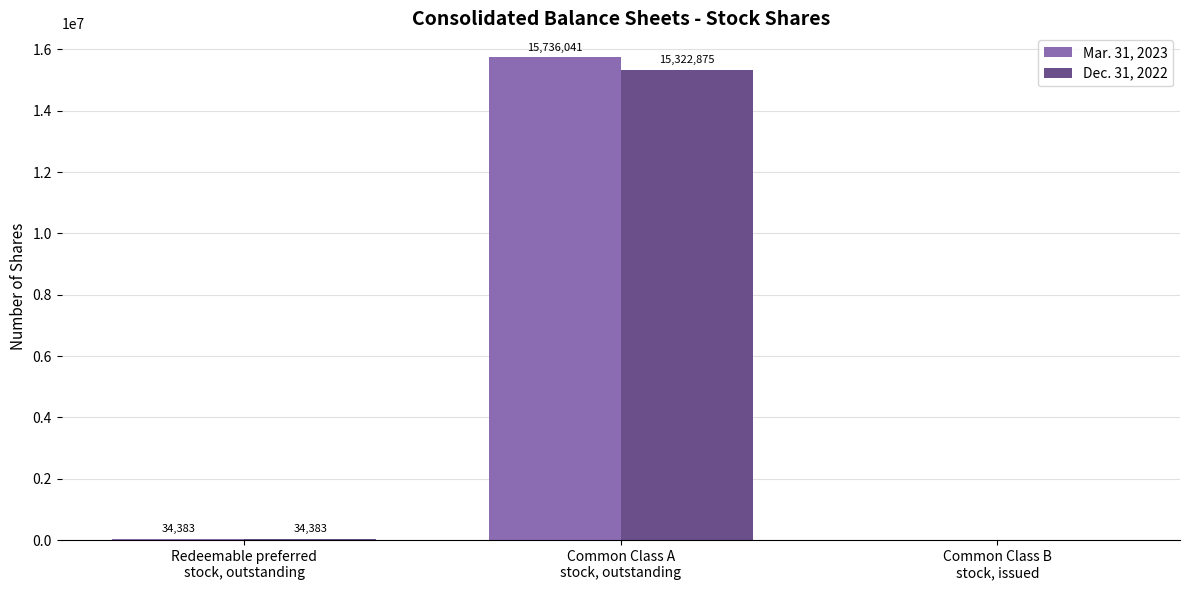

Count the number of categories in the chart.

3